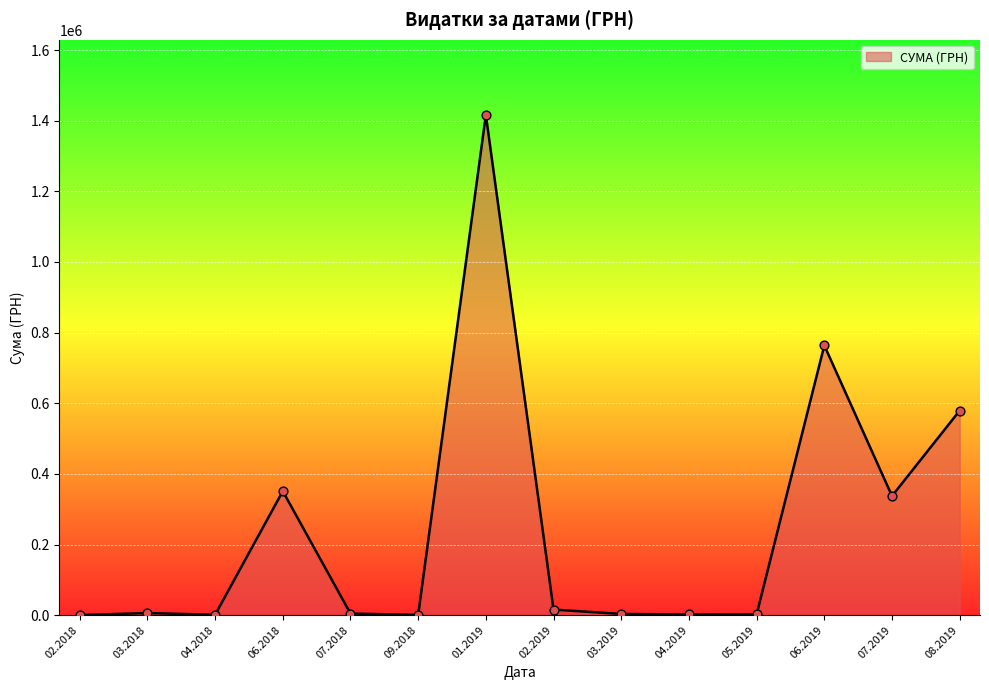

What is the greatest value displayed?

1416439.6